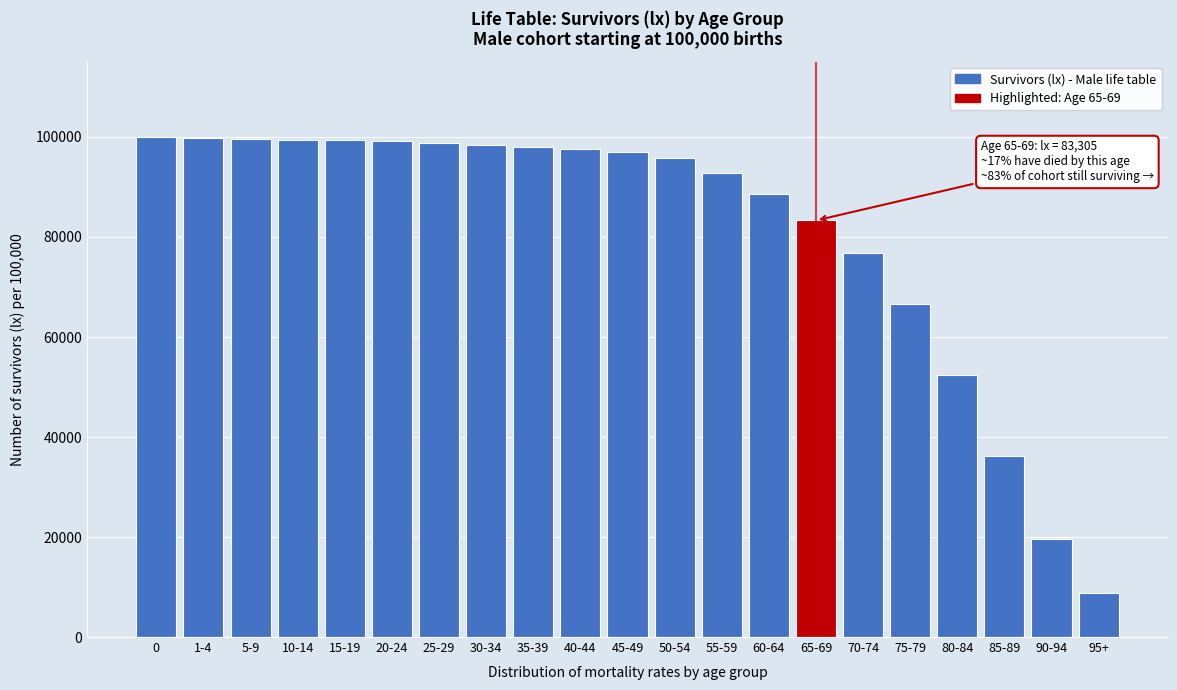

What is the label of the 9th bar from the right?

55-59